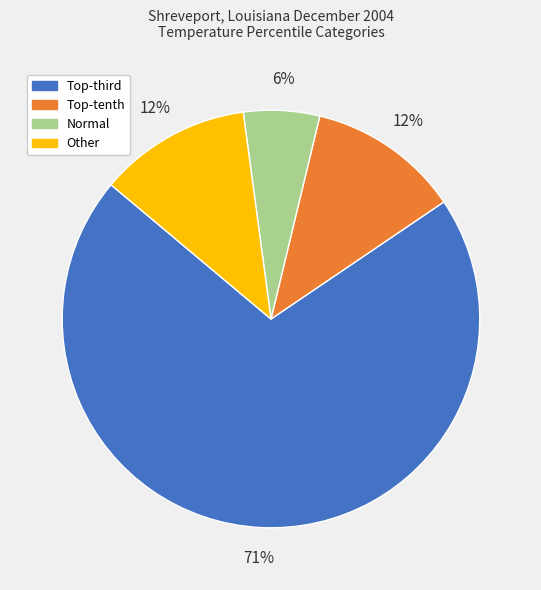

How many segments does this pie chart have?

4